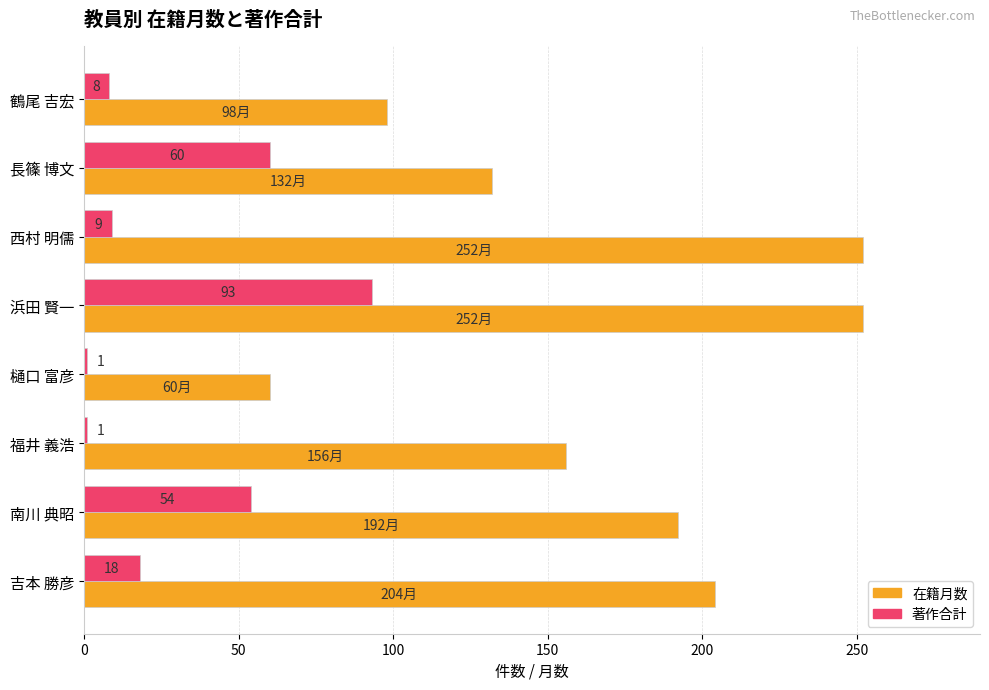

Which series has the largest range (max minus min)?

在籍月数